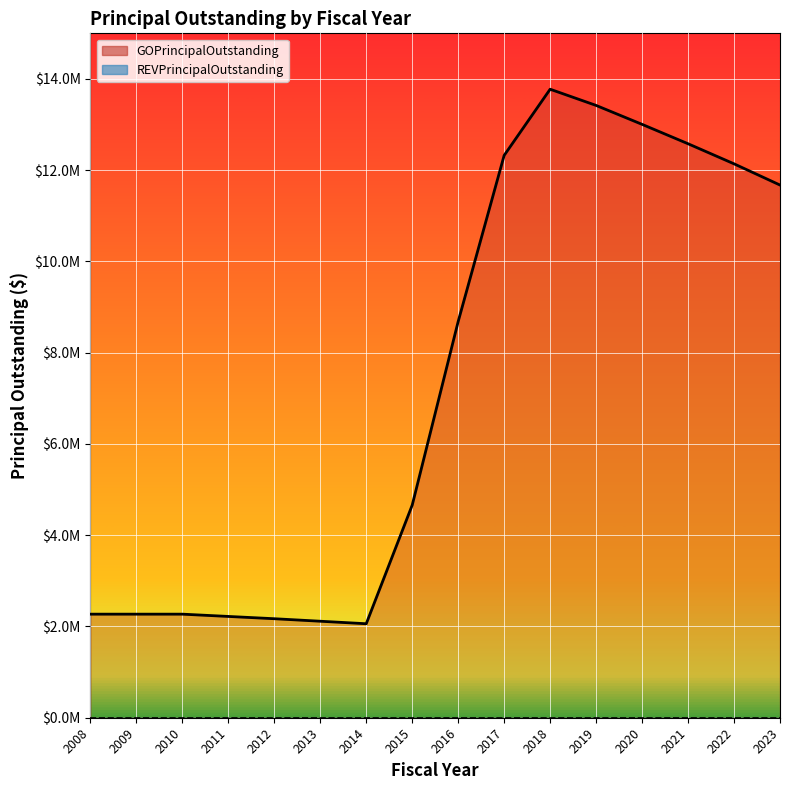

Where is the data nearest to the value 7917500?

2016